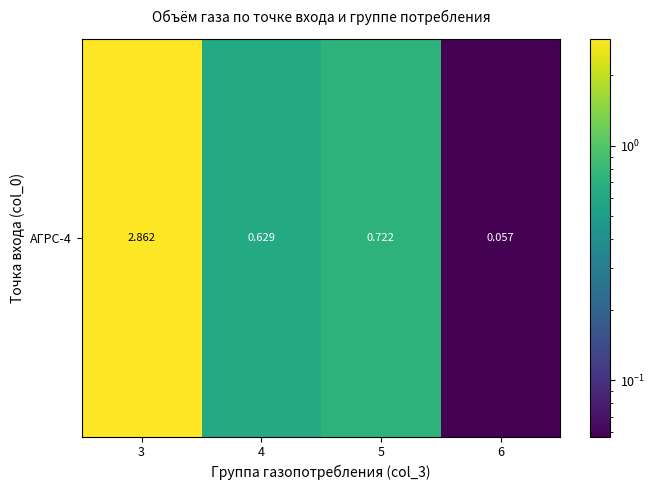

What is the sum of the values at 5 and 6?

0.8